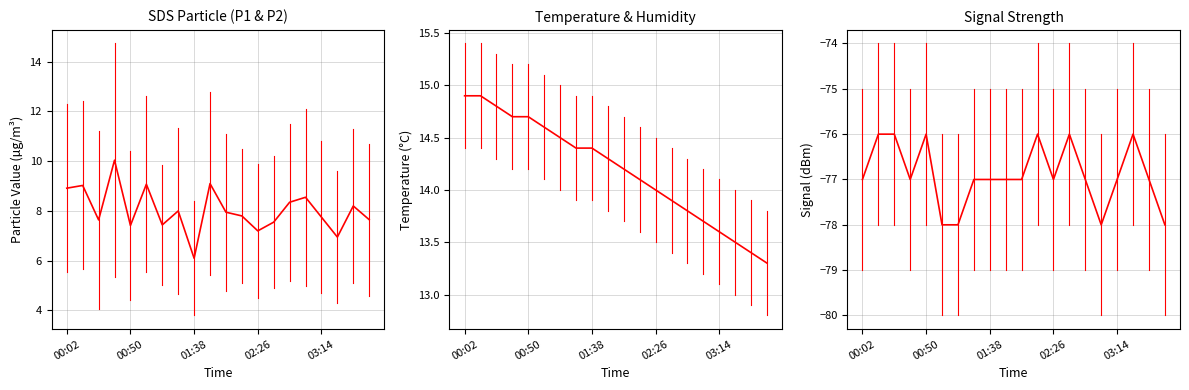

True or false: SDS mean has a value of 9.7 at 17.

False